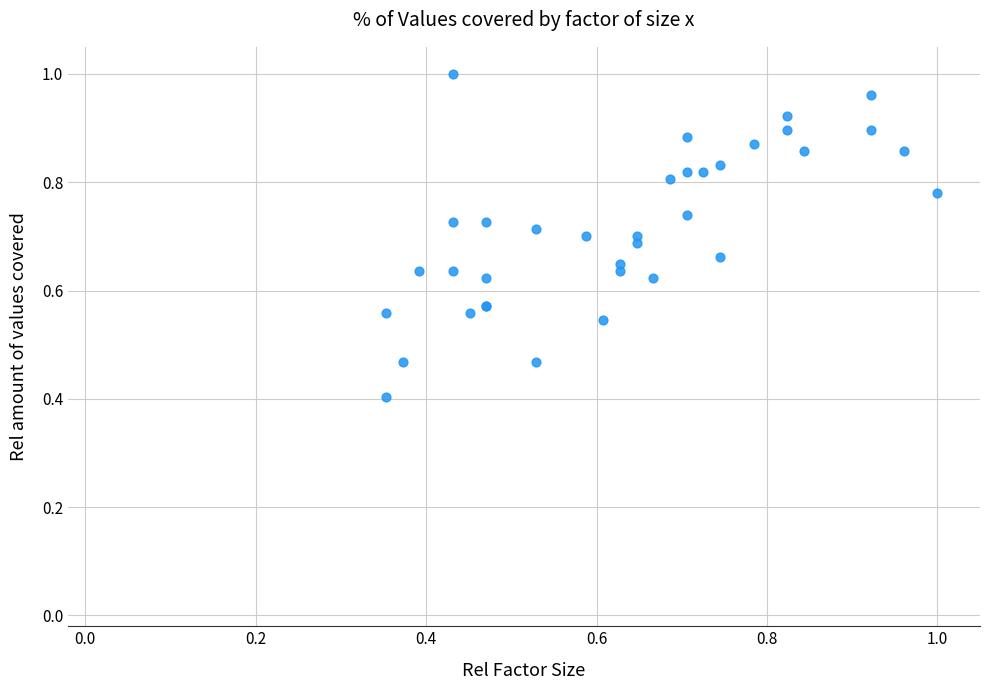

What Y value in the scatter plot is closest to 0?

0.4